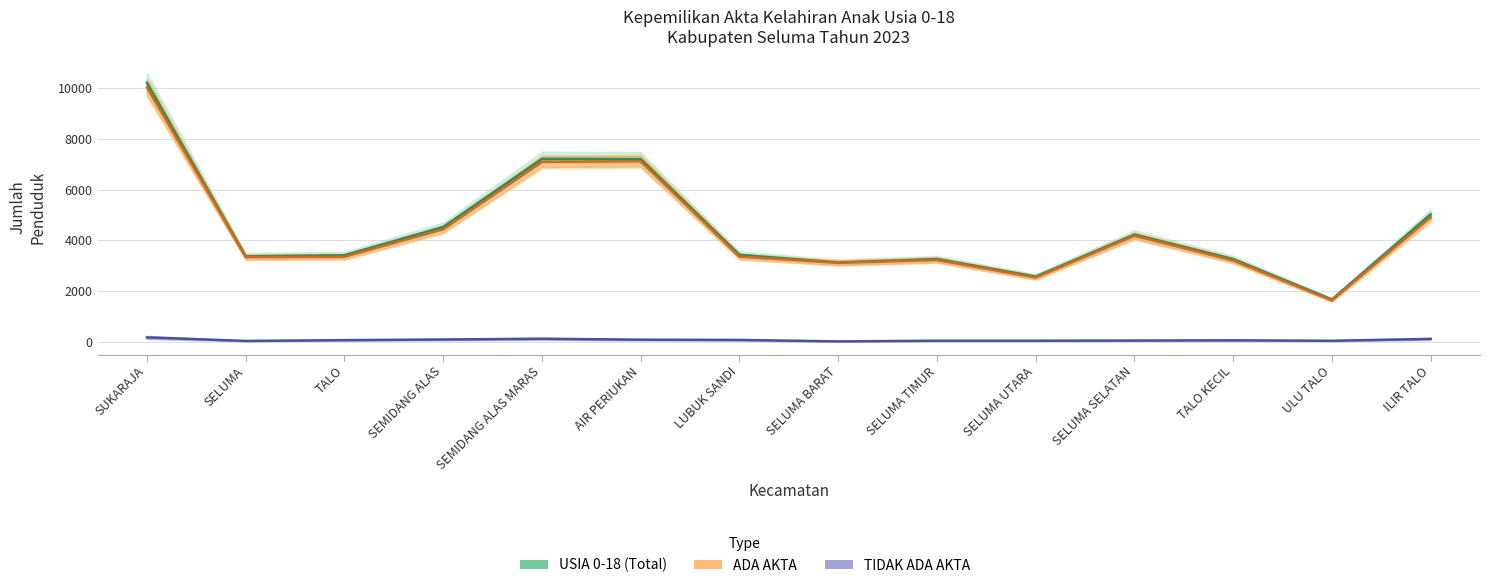

What is the total value across all series at SELUMA?

6740